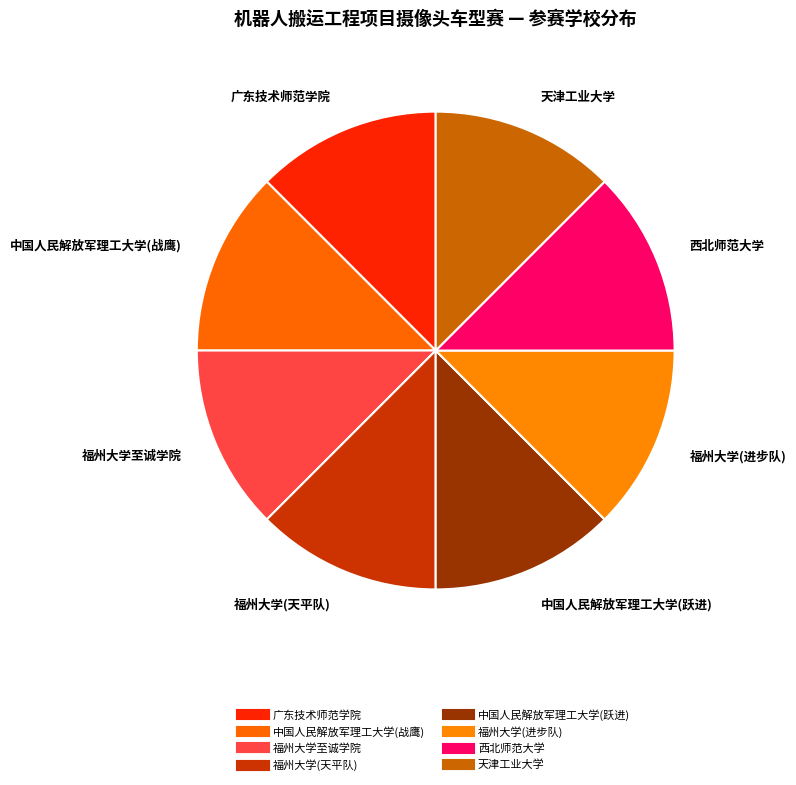

Rank the categories by value from highest to lowest.

天津工业大学, 西北师范大学, 福州大学(进步队), 中国人民解放军理工大学(跃进), 福州大学(天平队), 福州大学至诚学院, 中国人民解放军理工大学(战鹰), 广东技术师范学院